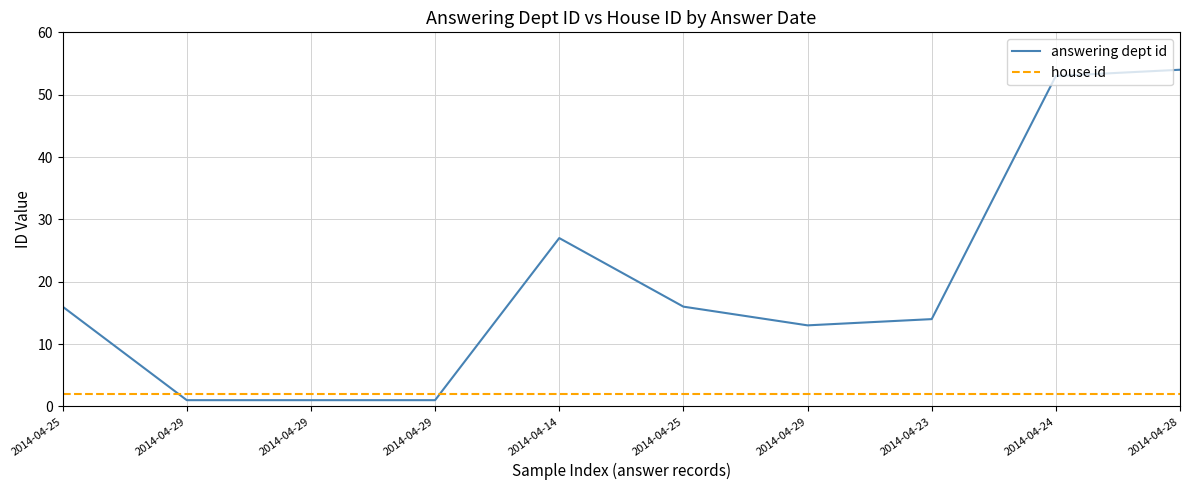

Is it true that house id equals 2 at 2014-04-29?

True